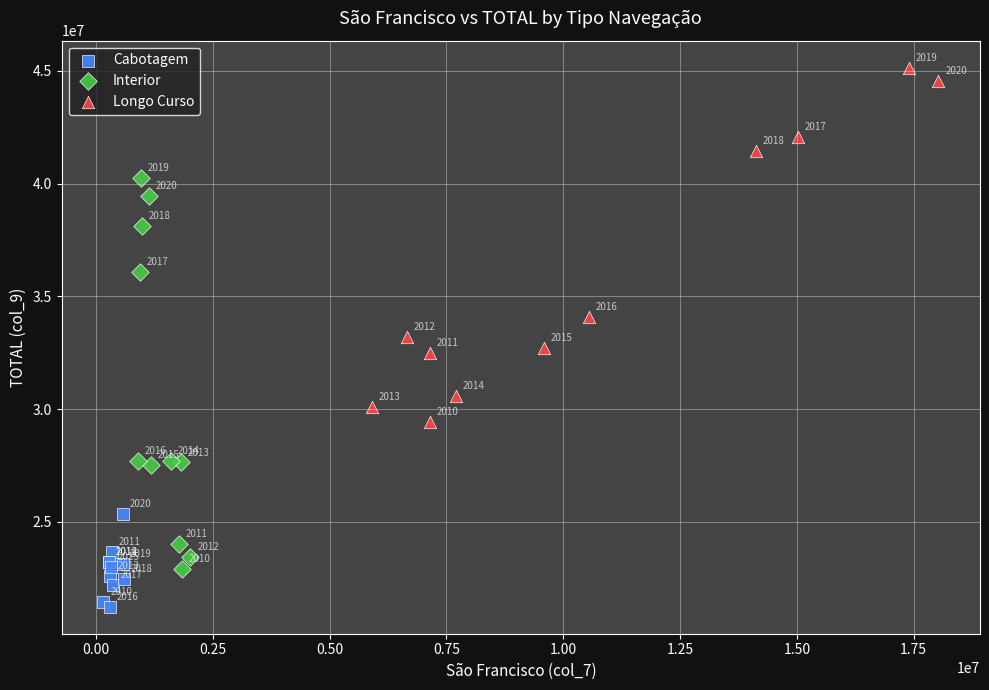

Which series has the largest Y range (max minus min)?

Interior